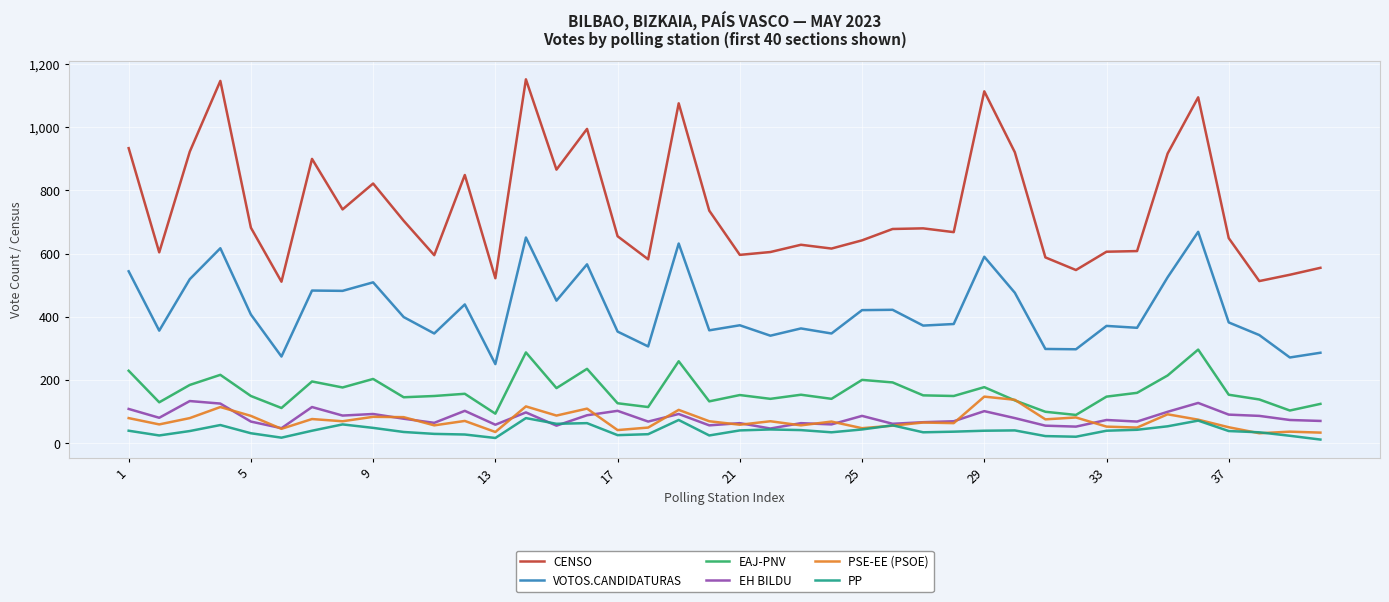

What is the maximum value for PSE-EE (PSOE)?

147